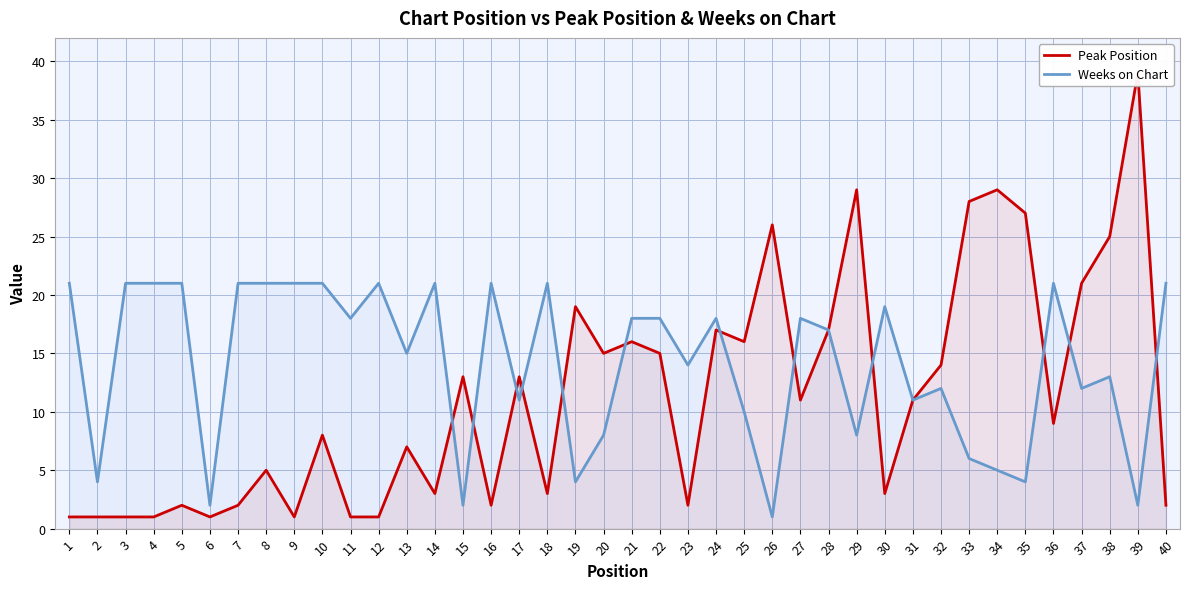

What is the minimum value for Weeks on Chart?

1